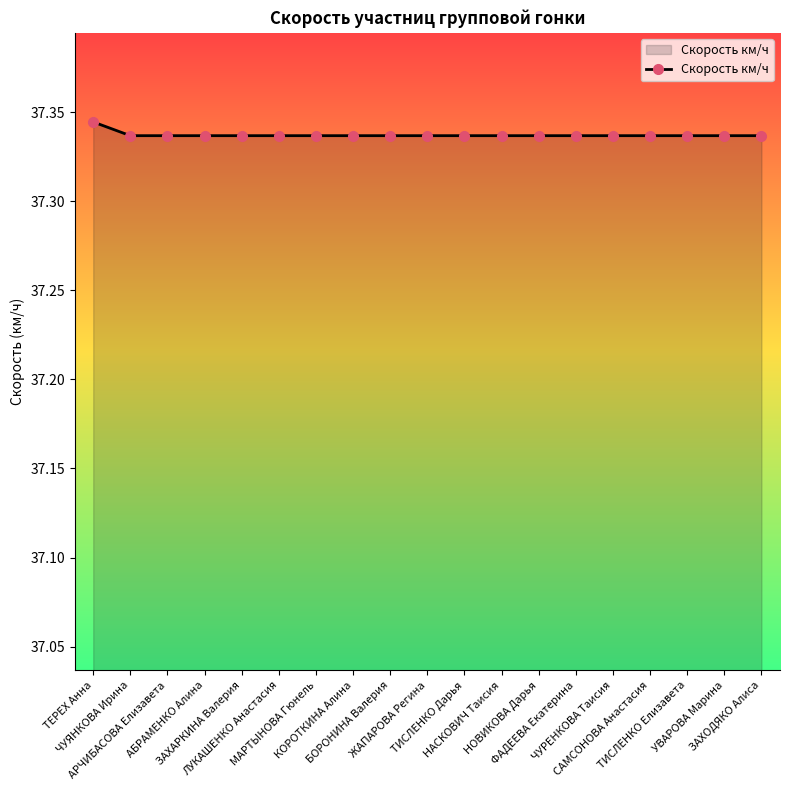

The value at ЖАПАРОВА Регина is 56.6. True or false?

False